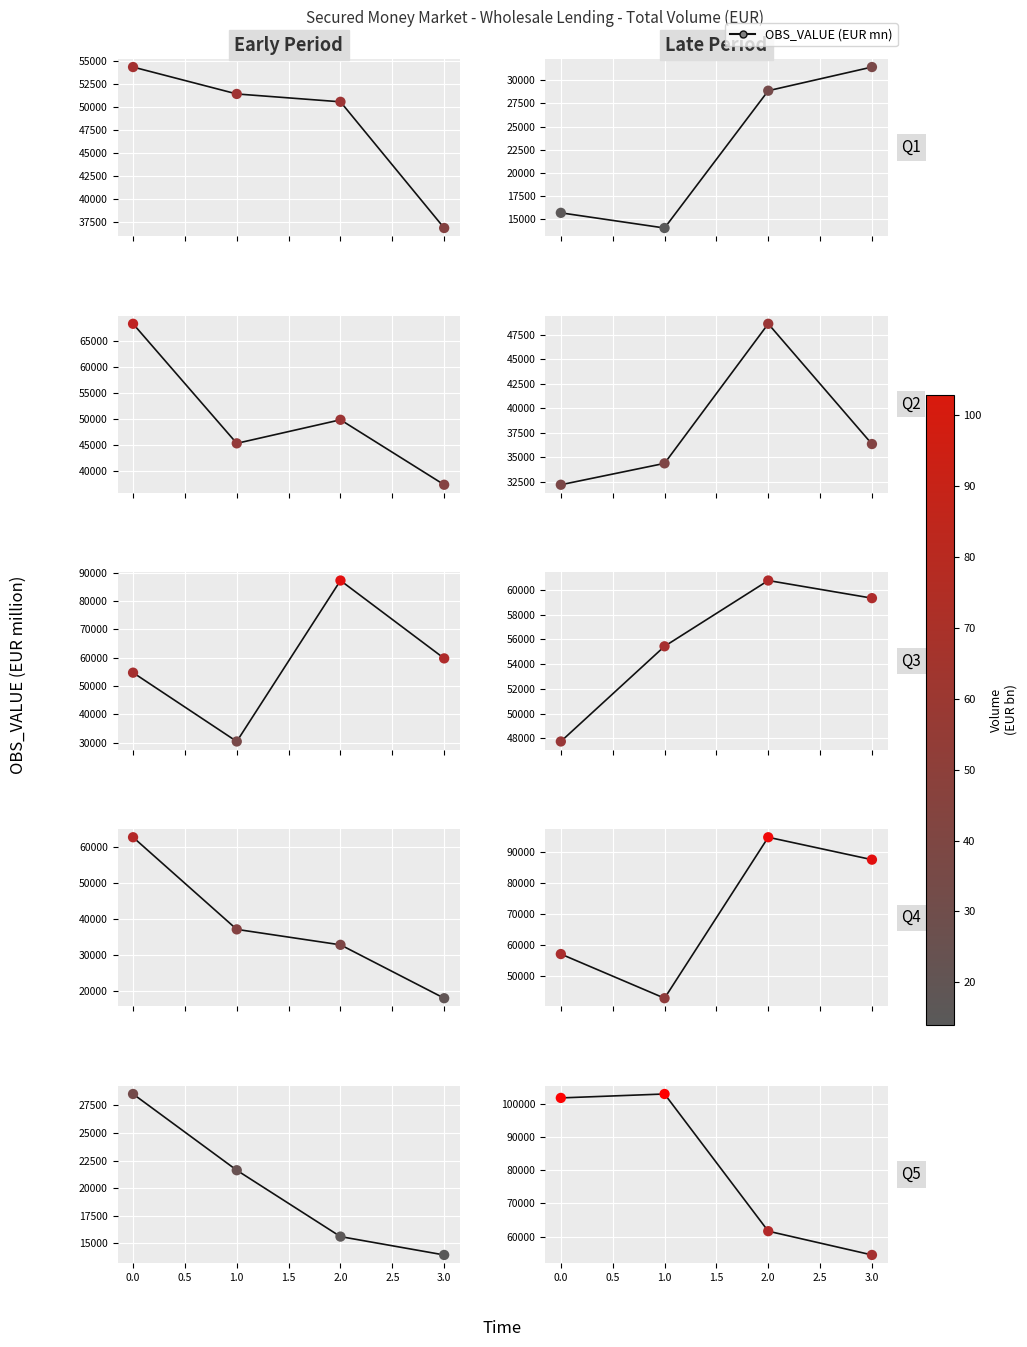

Between 3.0 and 2.0, which is larger?

2.0